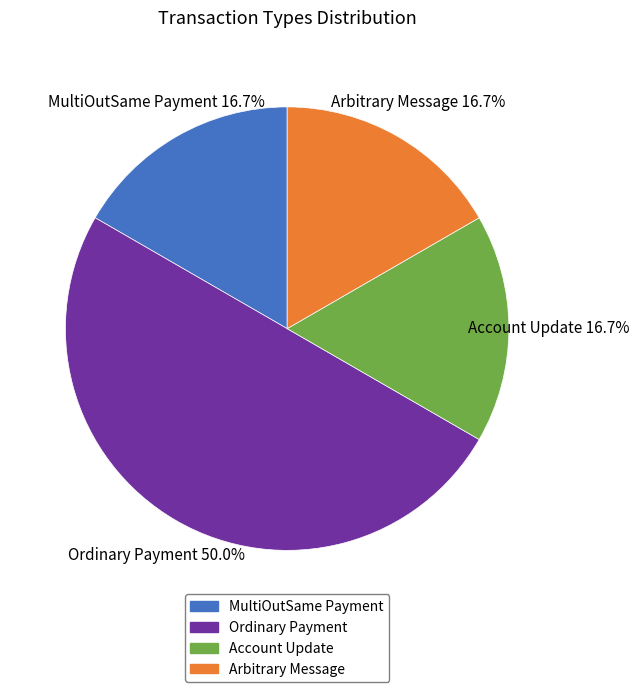

Does Account Update account for over 50% of the chart?

No